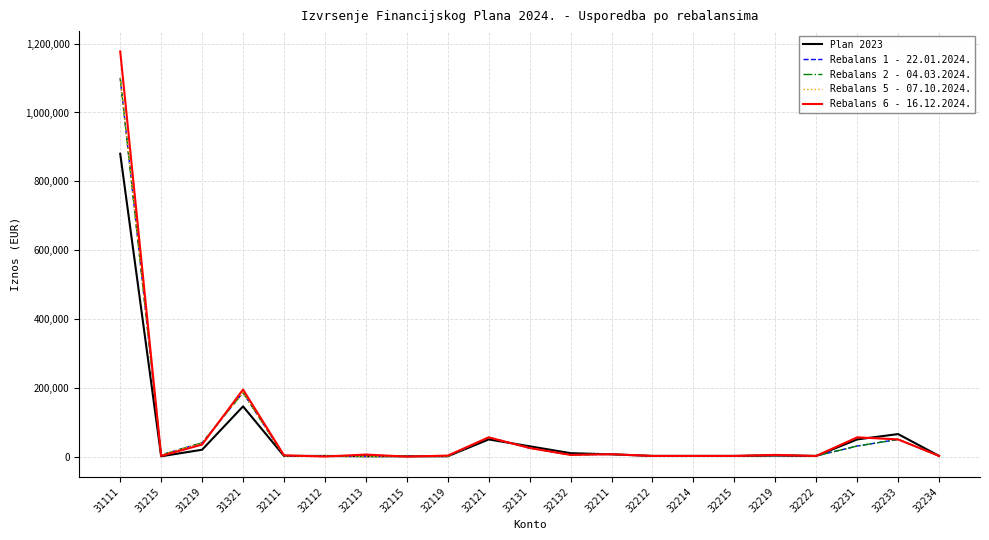

Read the Rebalans 2 - 04.03.2024. value at 32234.

2000